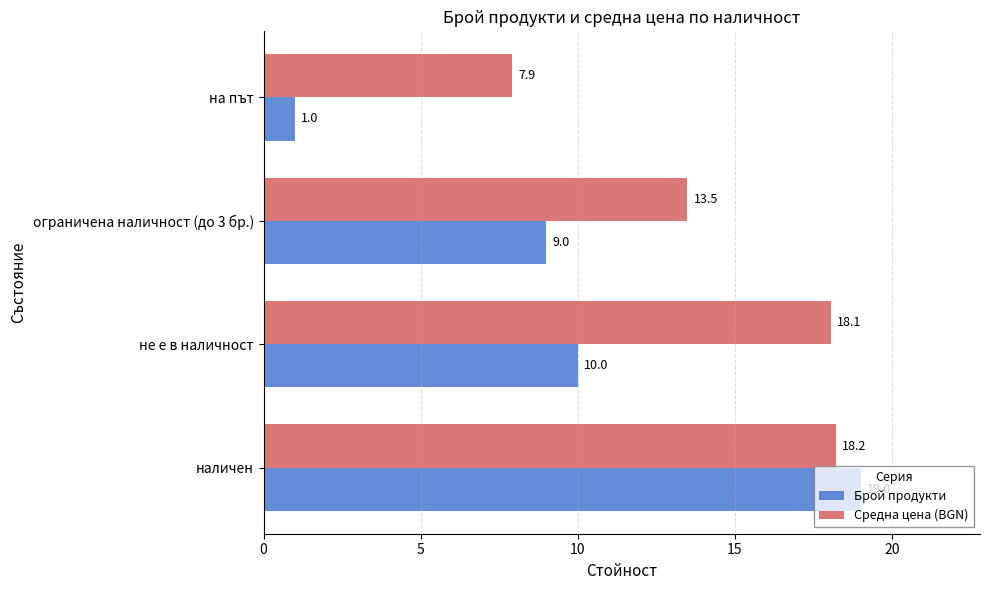

What is the difference between the maximum and minimum values in the Брой продукти series?

18.0